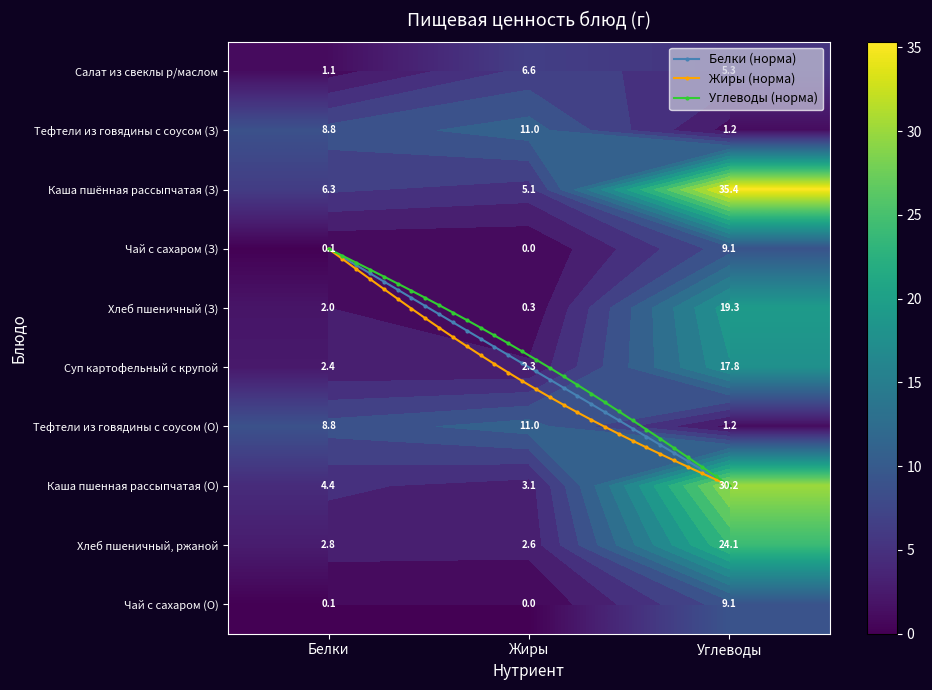

Reading left to right, list all the values displayed in this chart.

Салат из свеклы р/маслом: 1.1	6.6	5.3
Тефтели из говядины с соусом (З): 8.8	11.0	1.2
Каша пшённая рассыпчатая (З): 6.3	5.1	35.4
Чай с сахаром (З): 0.1	0.0	9.1
Хлеб пшеничный (З): 2.0	0.3	19.3
Суп картофельный с крупой: 2.4	2.3	17.8
Тефтели из говядины с соусом (О): 8.8	11.0	1.2
Каша пшенная рассыпчатая (О): 4.4	3.1	30.2
Хлеб пшеничный, ржаной: 2.8	2.6	24.1
Чай с сахаром (О): 0.1	0.0	9.1